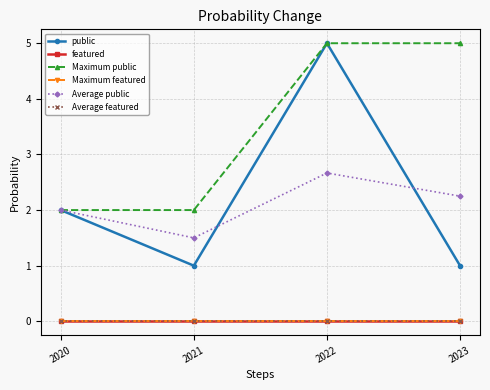

What is the spread (max minus min) of values at 2021?

2.0